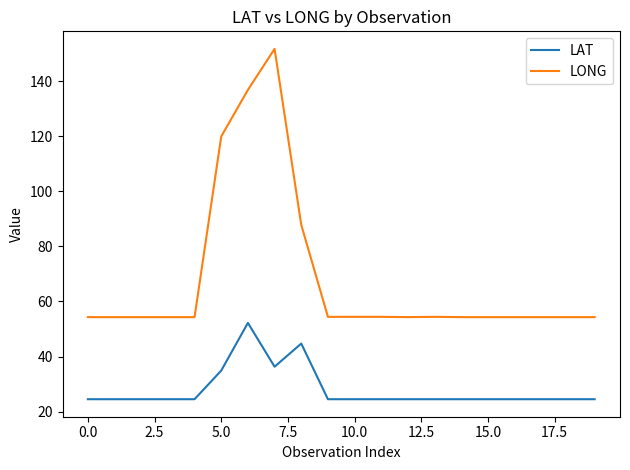

Is this an area chart (filled region under the line)?

No